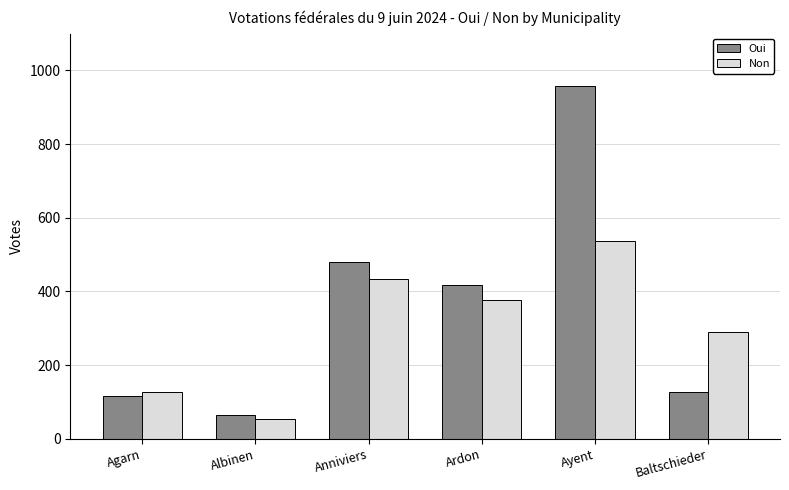

Which series has the largest total across all categories?

Oui